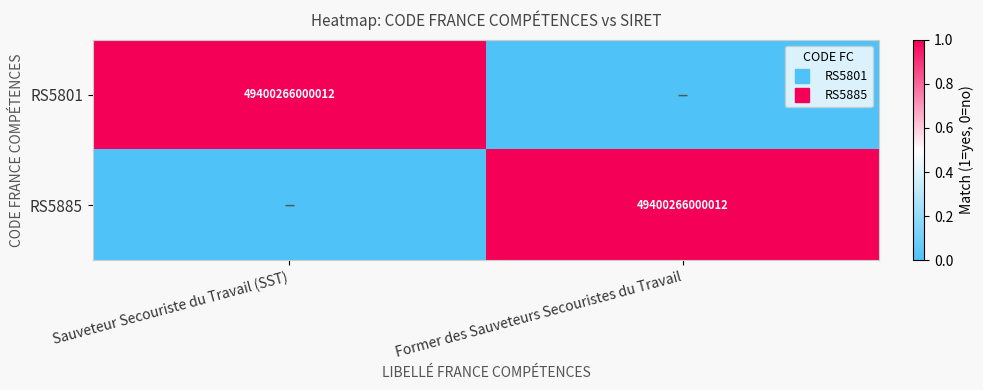

What is the maximum value shown in the chart?

1